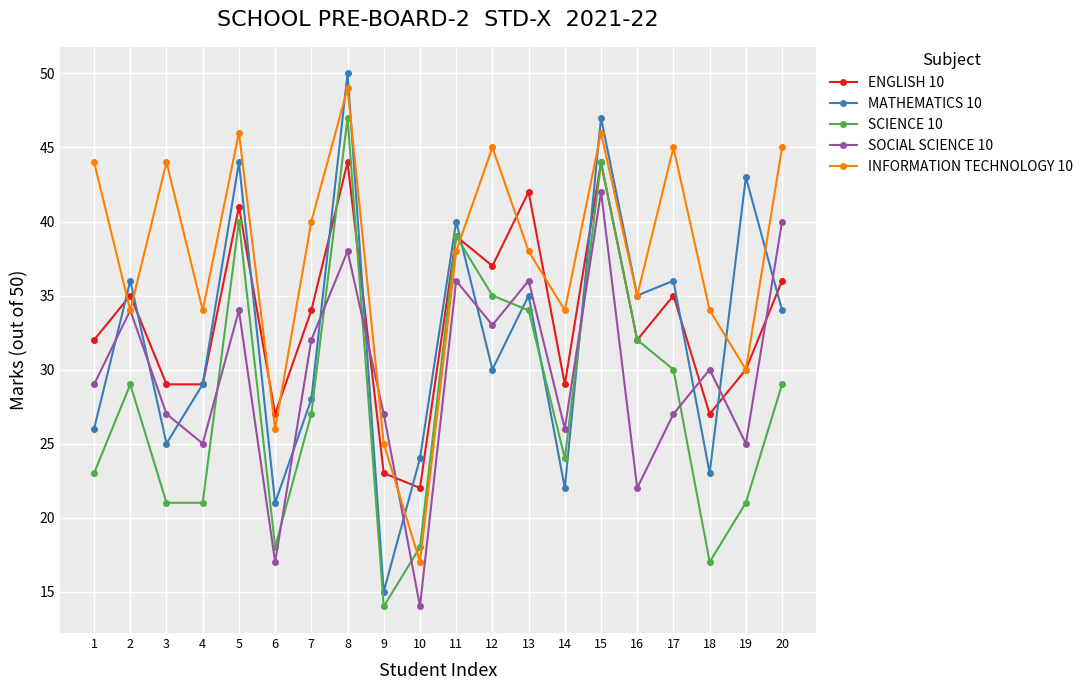

The value of SCIENCE 10 at 19 is 21. True or false?

True